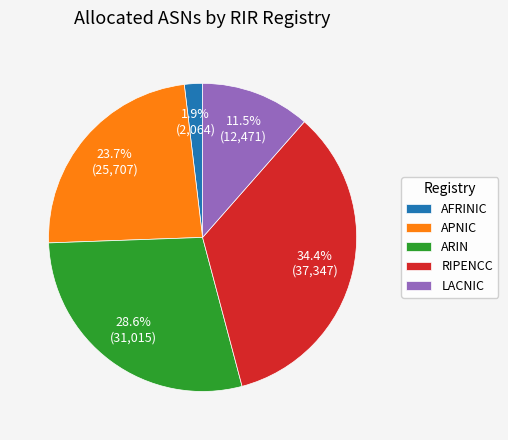

Does any single category account for the majority?

No